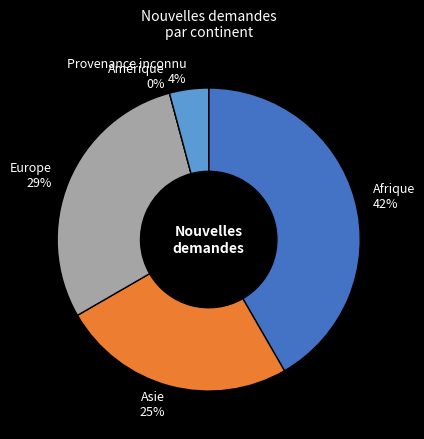

True or false: Amérique accounts for 1% of the total.

False